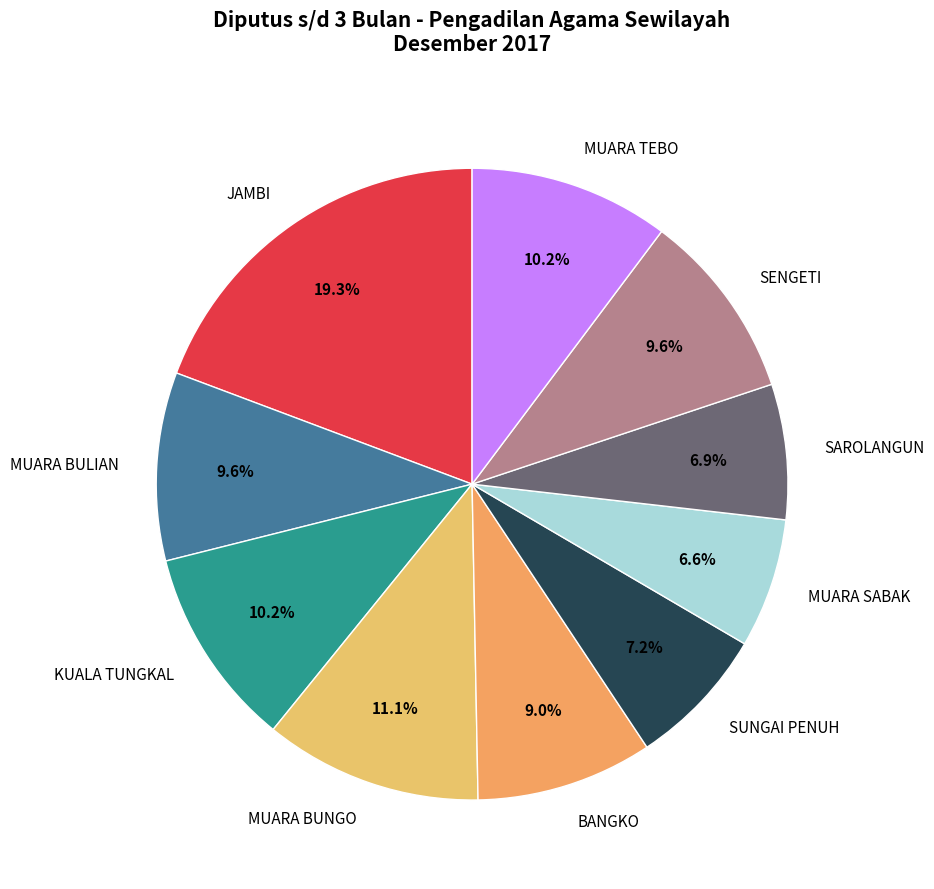

How many slices are in this pie chart?

10